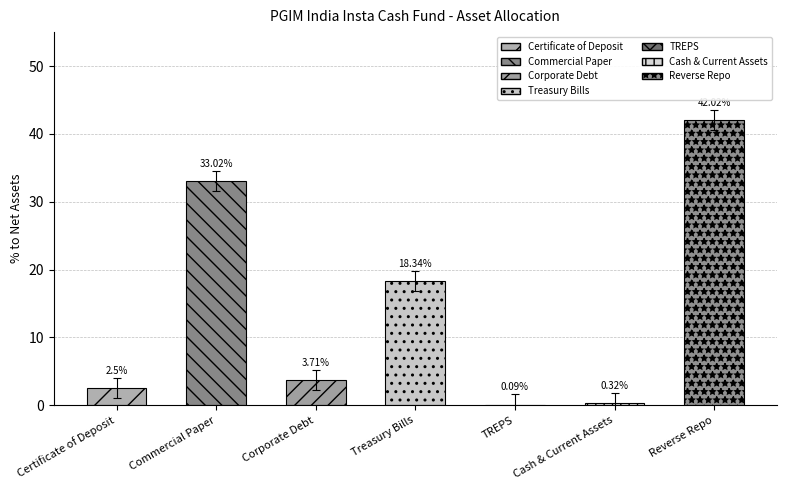

Reading right to left, transcribe all the data shown in this chart.

Reverse Repo=42.0	Cash & Current Assets=0.3	TREPS=0.1	Treasury Bills=18.3	Corporate Debt=3.7	Commercial Paper=33.0	Certificate of Deposit=2.5